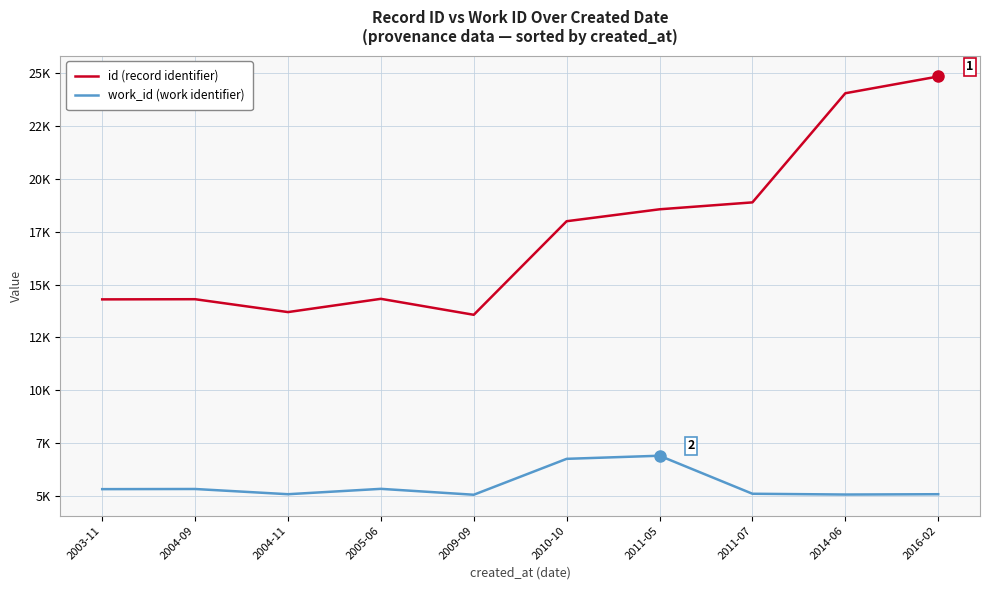

At how many categories does at least one series exceed 9247?

10